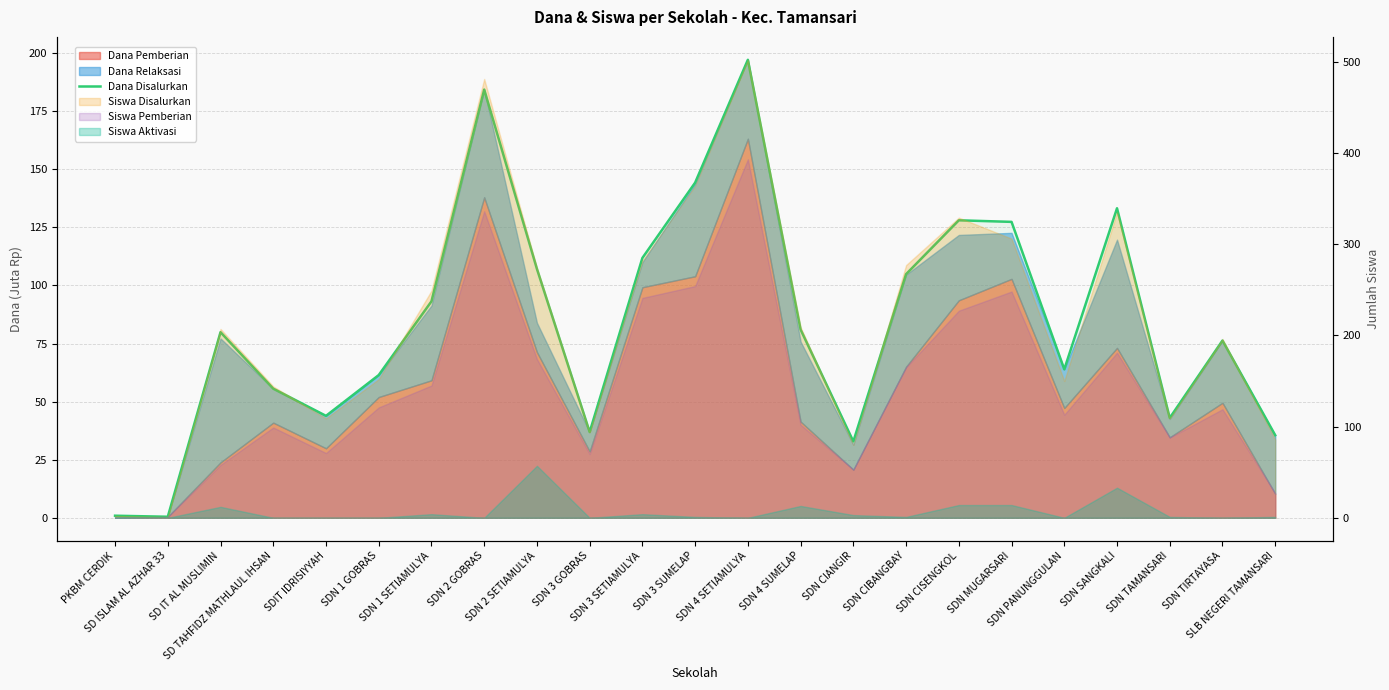

How many categories are shown in the chart?

23